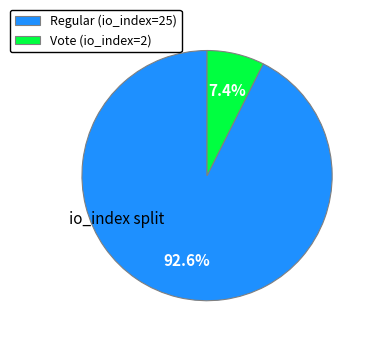

True or false: Regular (io_index=25) accounts for 99% of the total.

False